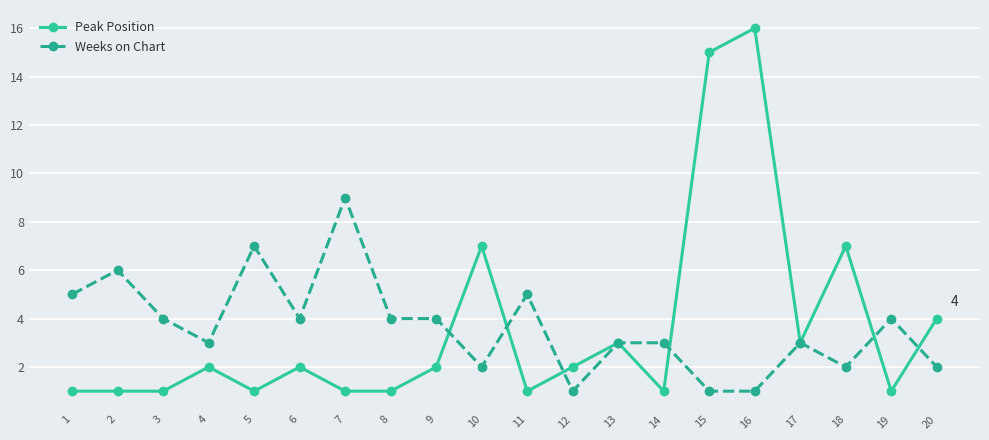

Where is the first local maximum for Weeks on Chart?

2